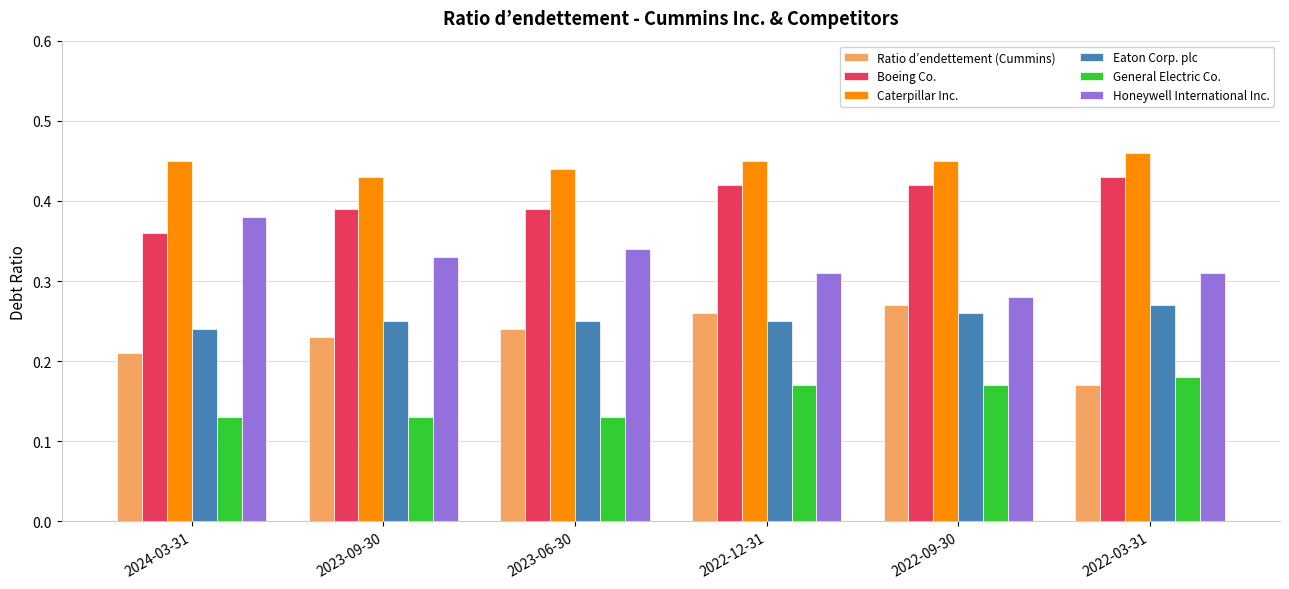

How many bars are there in each group?

6